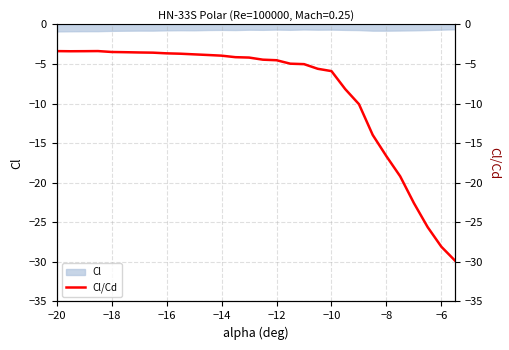

True or false: the data has more than 0 interior local peaks.

True